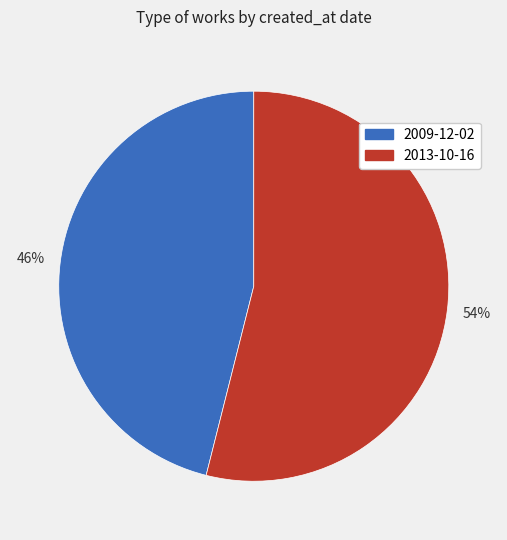

Rank the categories by value from highest to lowest.

2013-10-16, 2009-12-02